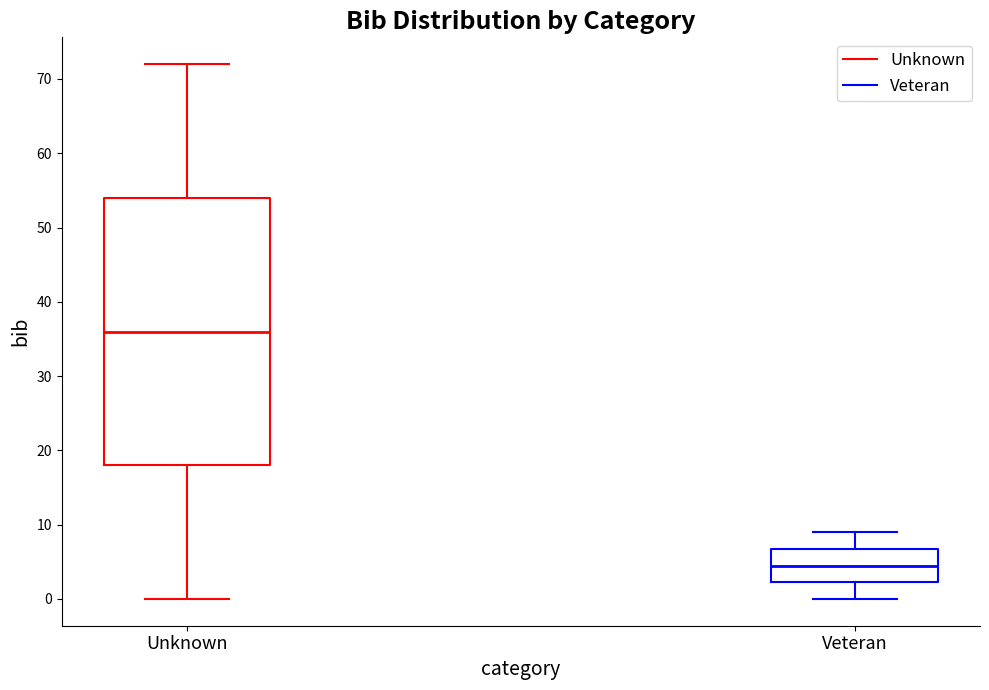

Reading left to right, transcribe this box plot: for each box, give where its median line is, the range the box spans, and where its two whiskers end, as read against the y-axis. The values are not printed on the chart, so give them approximately, as read against the axis.

Unknown: median 36, box 18 to 54, whiskers 0 to 72
Veteran: median 5, box 2 to 7, whiskers 0 to 9